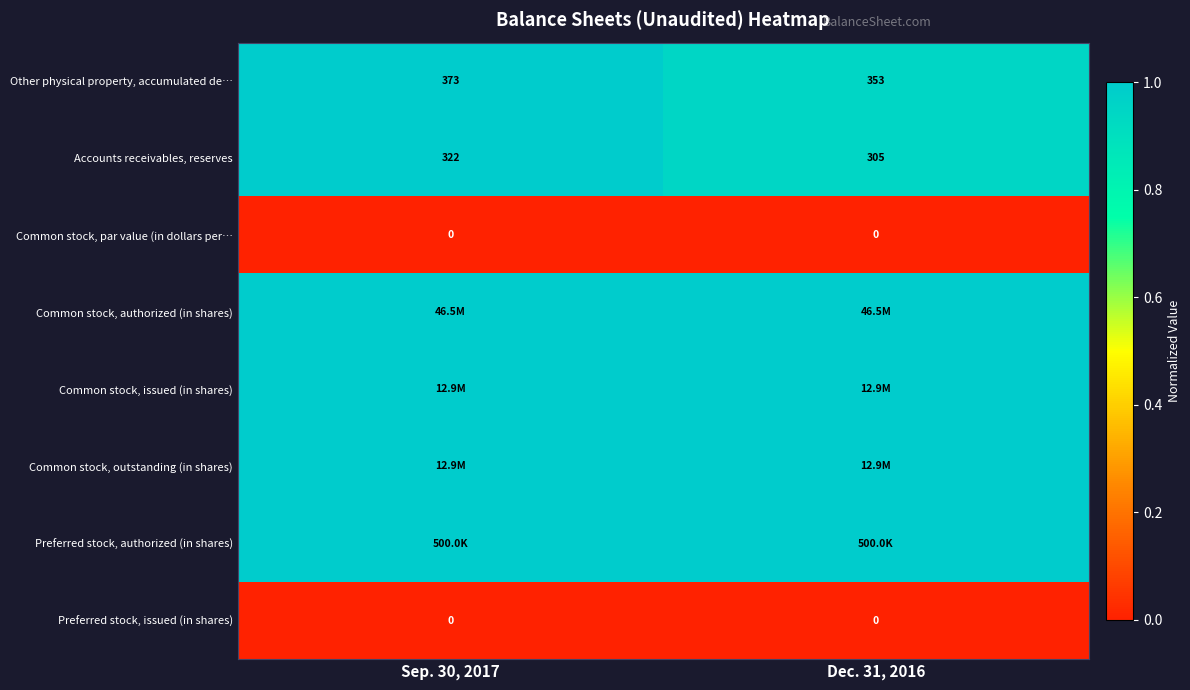

True or false: Preferred stock, authorized (in shares) has a value of 1.0 at Sep. 30, 2017.

True